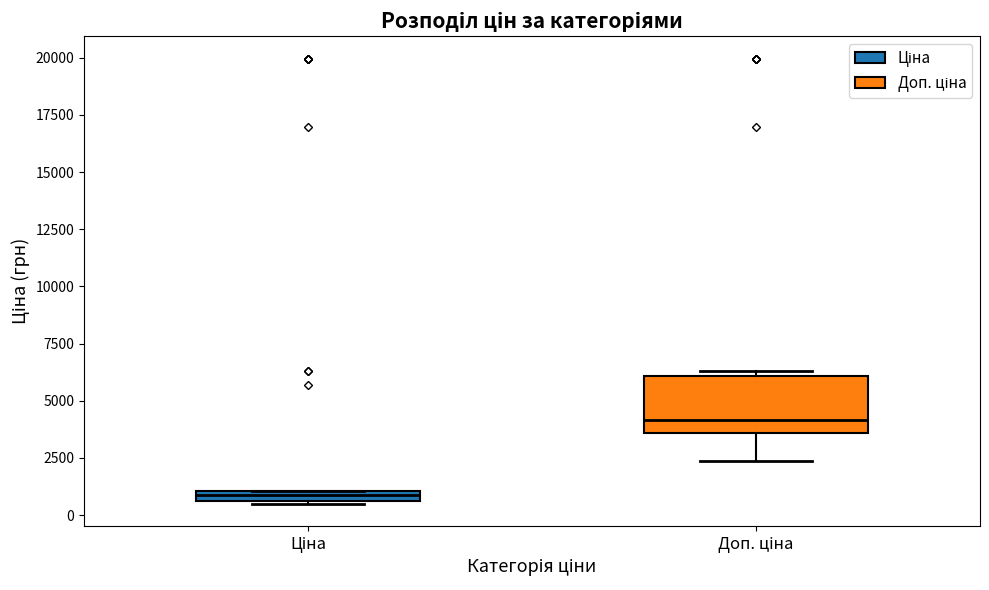

Which box is the tallest, from its lower edge to its upper edge?

Доп. ціна